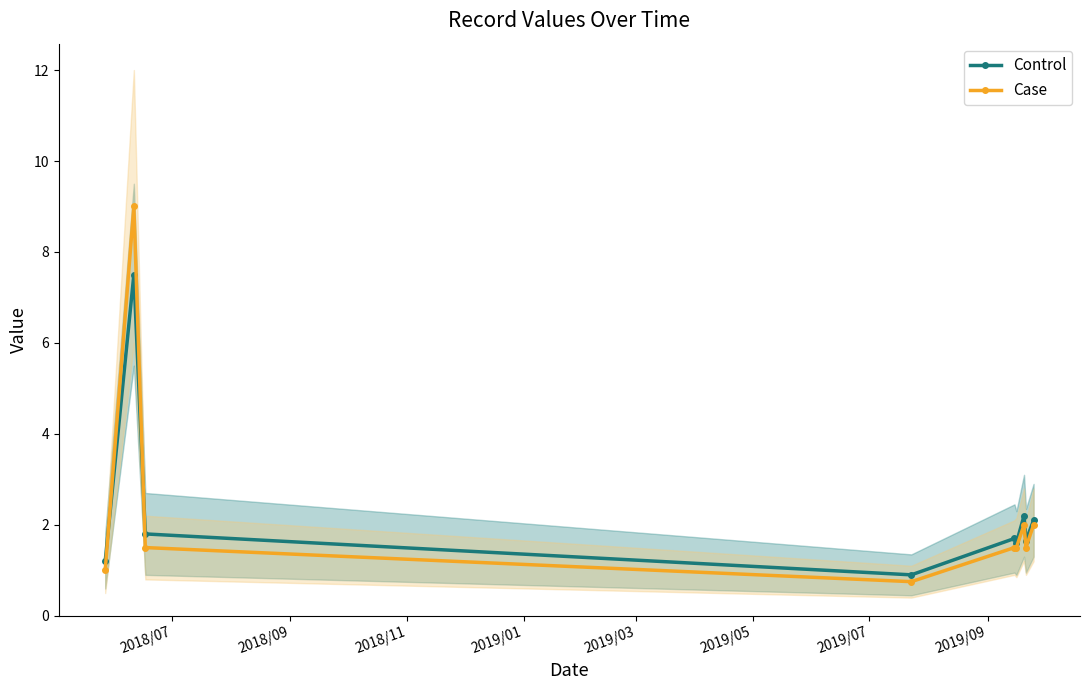

How many distinct data groups are displayed?

2